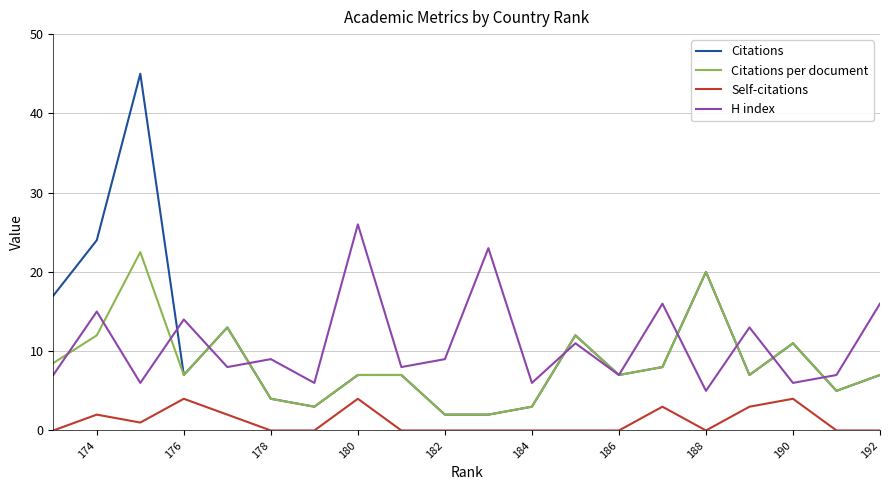

How many values in the H index series are below 9?

10